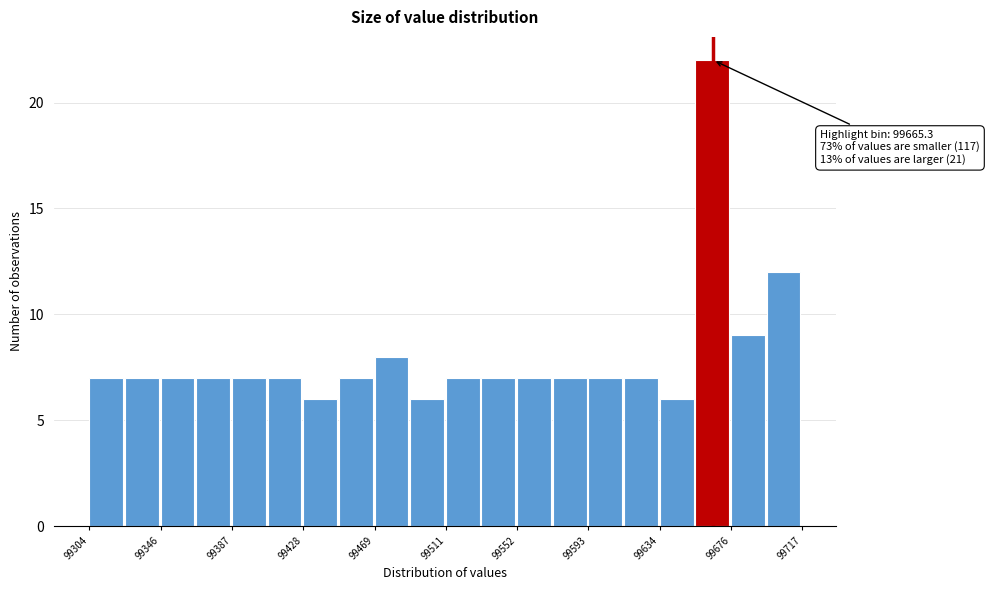

Over which range of the x-axis is the bar tallest?

99655 to 99675